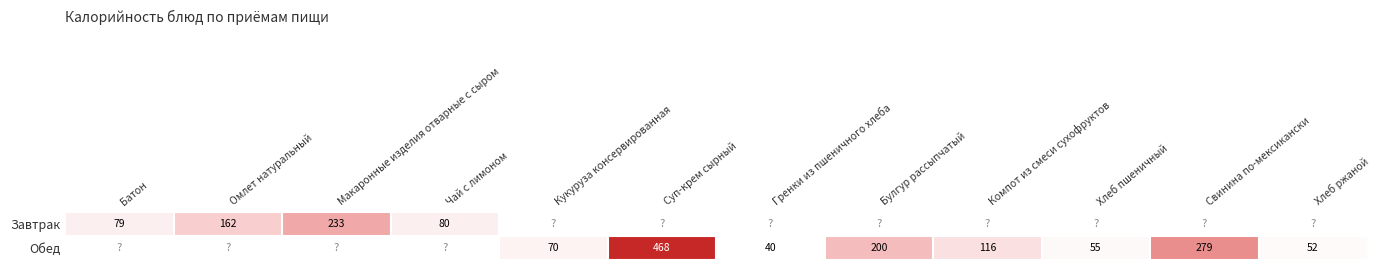

Count the number of categories in the chart.

12